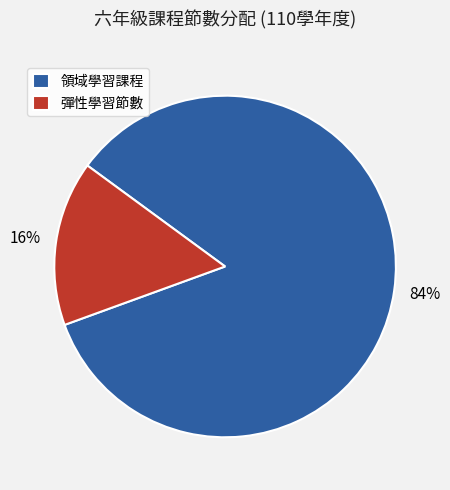

The 領域學習課程 slice represents 78% of the pie. True or false?

False